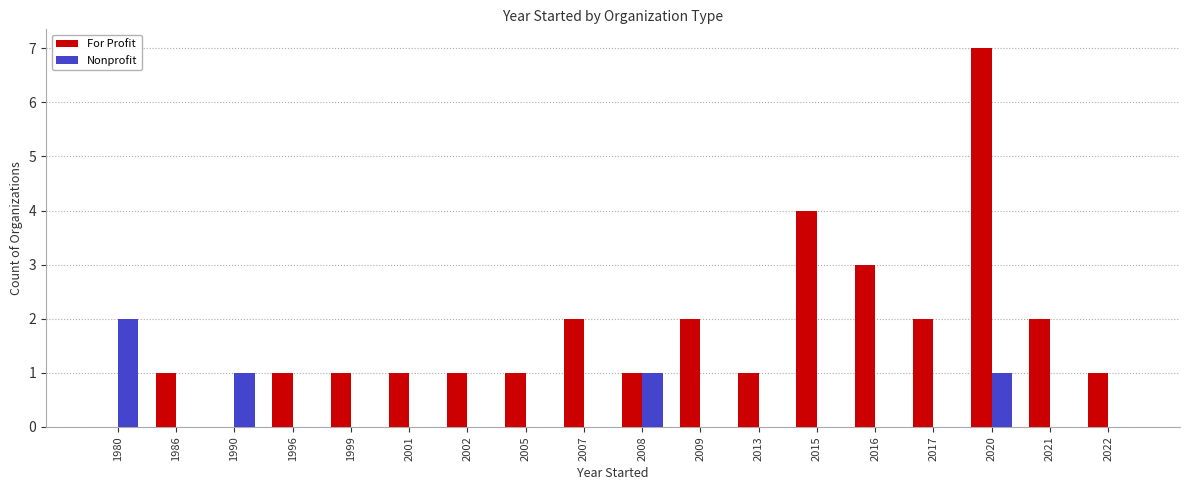

Which series changed the most between 1990 and 2021?

For Profit